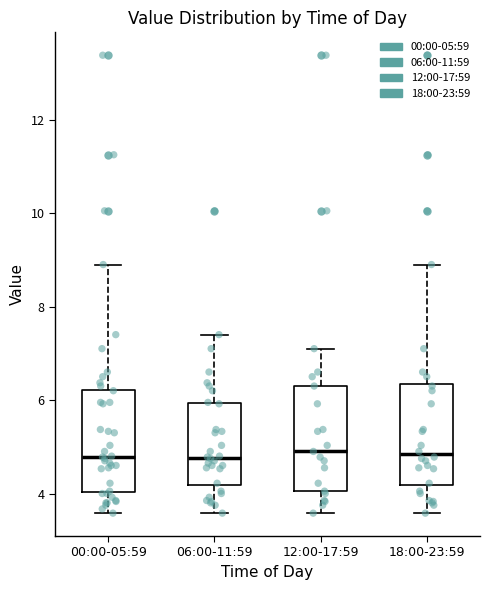

Where does the median line of the box for 06:00-11:59 sit on the y-axis? The values are not printed on the chart, so give them approximately, as read against the axis.

4.8